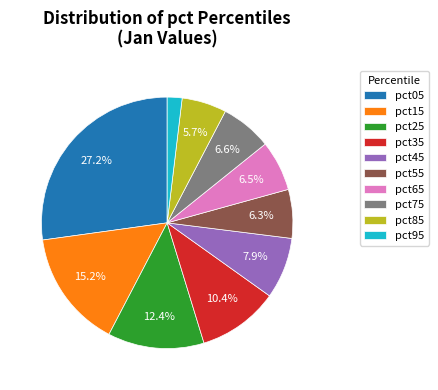

Does any single category account for the majority?

No